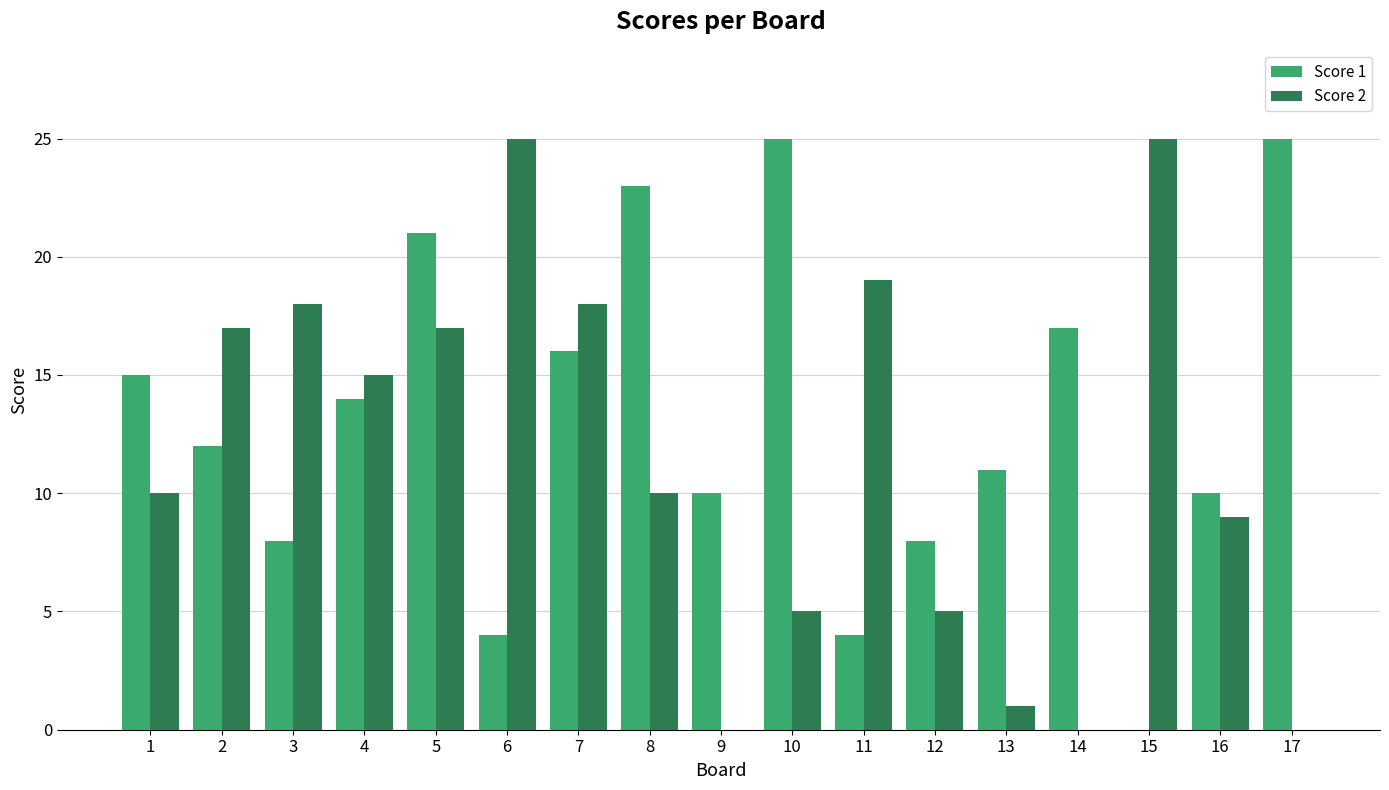

What value does the Score 2 series have at 6, to the nearest 5?

25